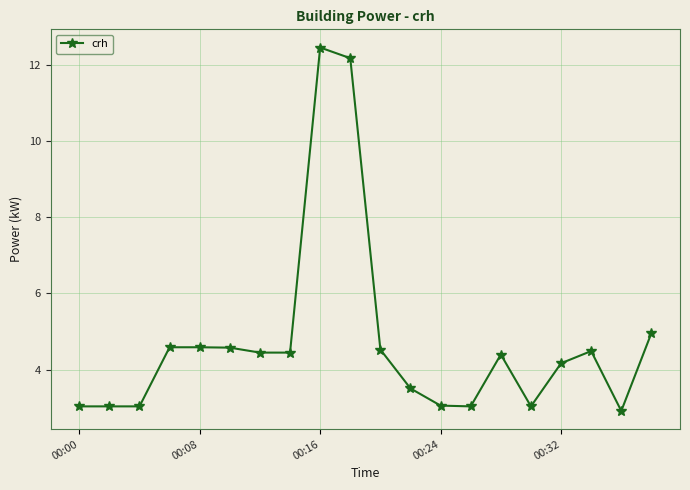

What is the smallest value displayed?

2.9